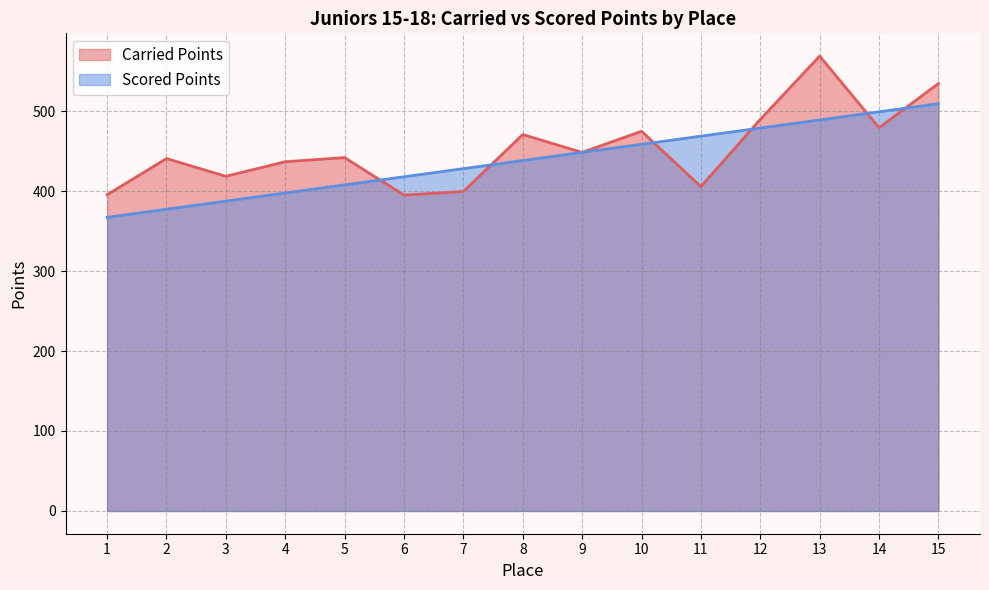

Does the chart have visible grid lines?

Yes